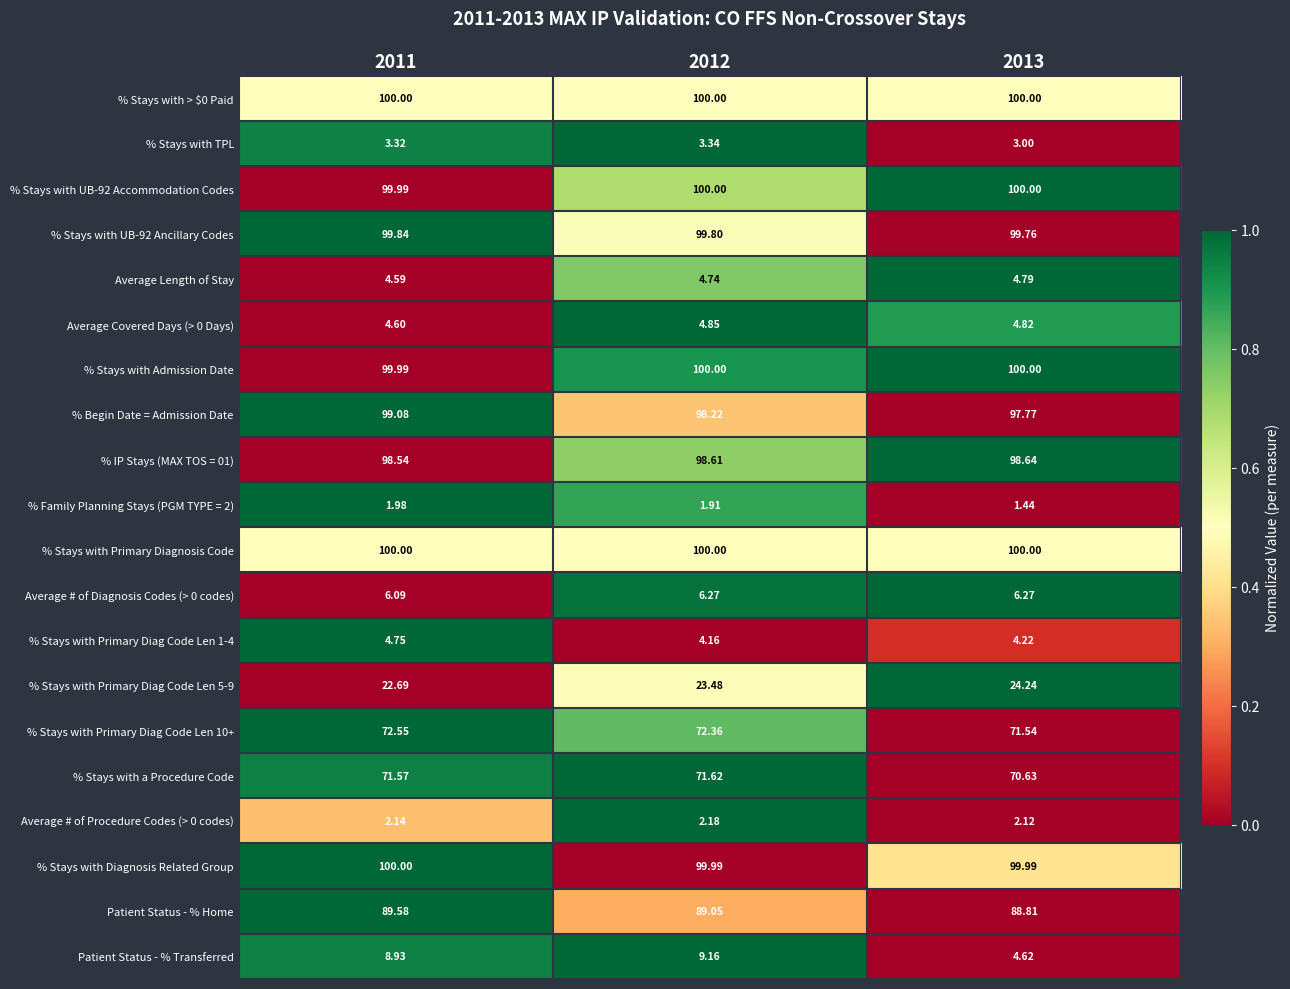

Is the value of Average # of Procedure Codes (> 0 codes) at 2012 greater than the value of % Begin Date = Admission Date at 2011?

No